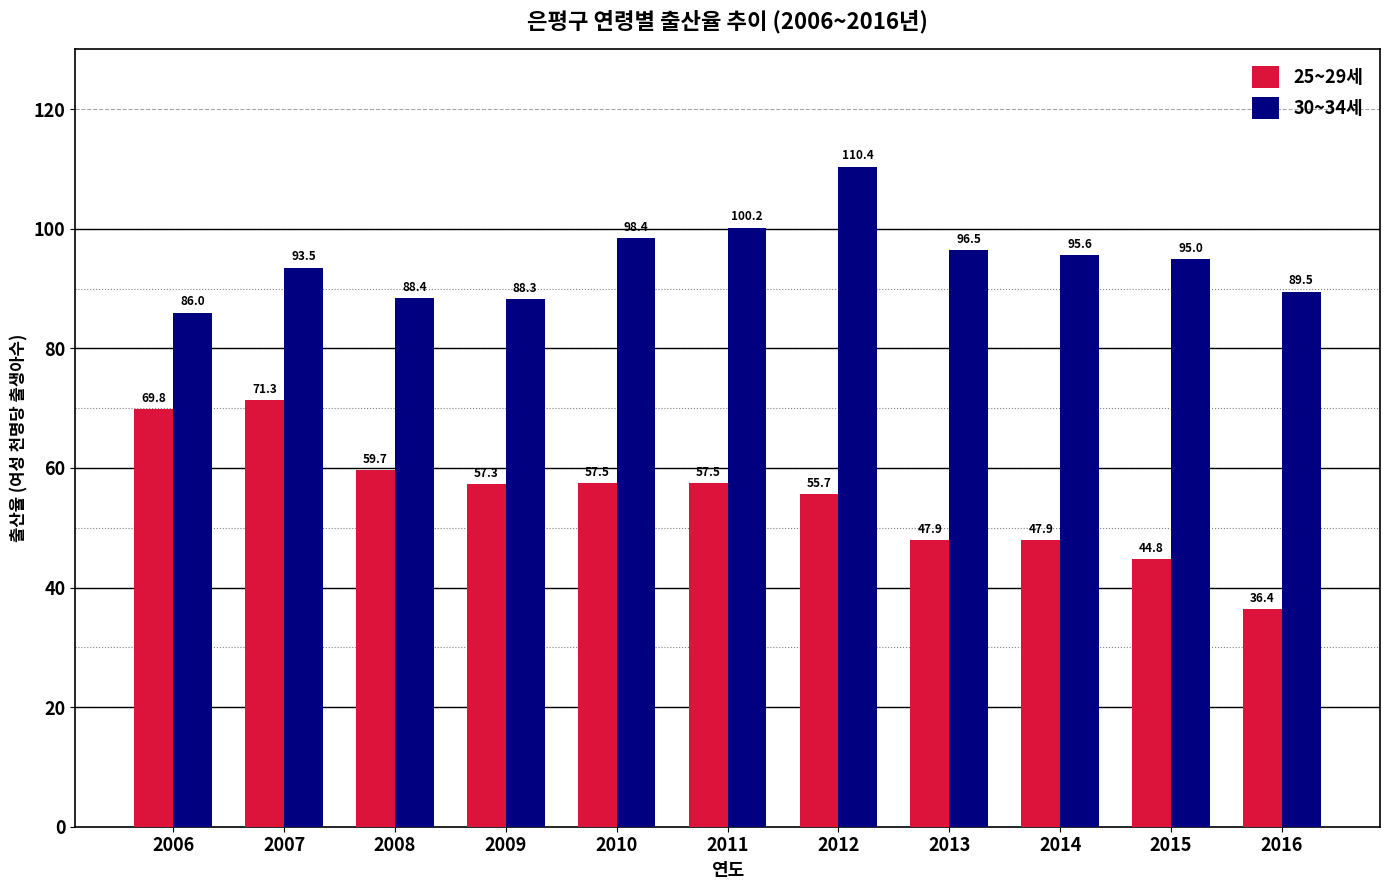

How many series are shown in this chart?

2